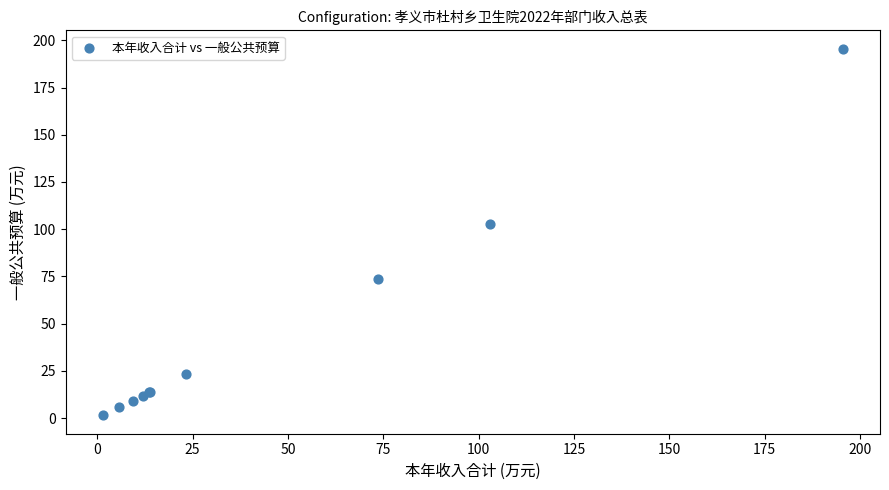

What Y value in the scatter plot is closest to 98?

102.9